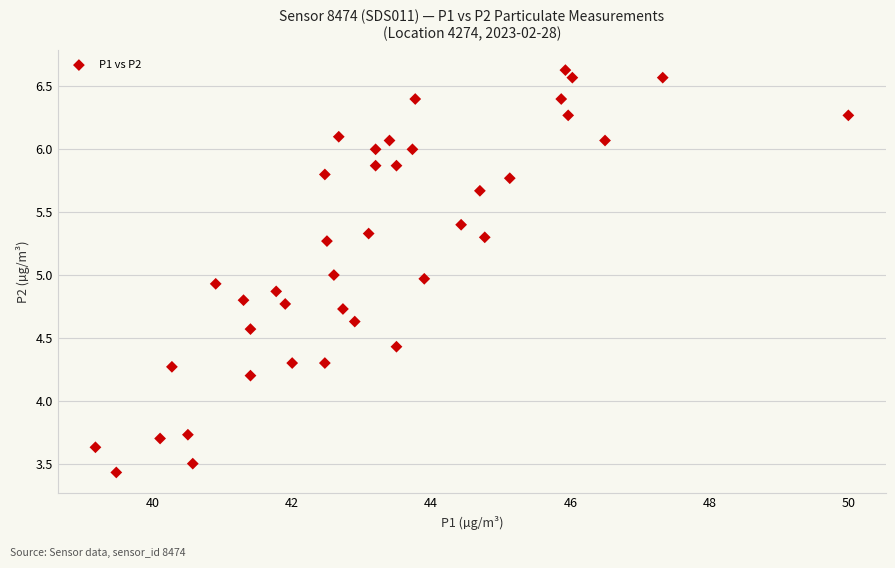

What is the range of Y values (max minus min)?

3.2